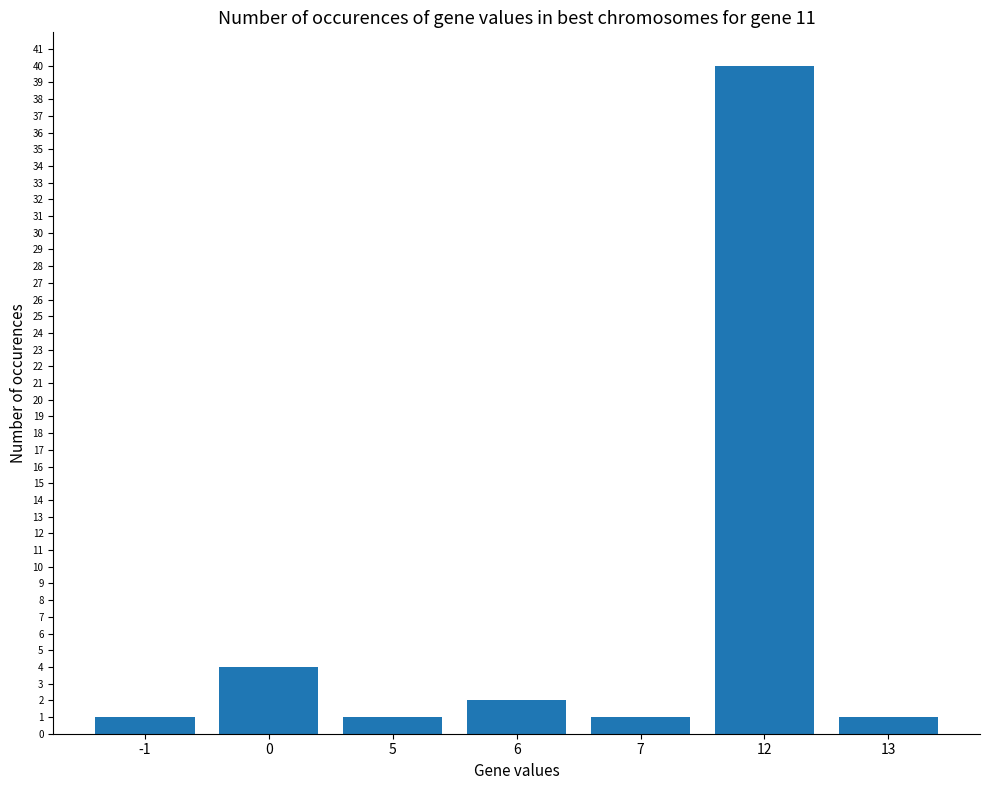

Read the value at 12, to the nearest 10.

40